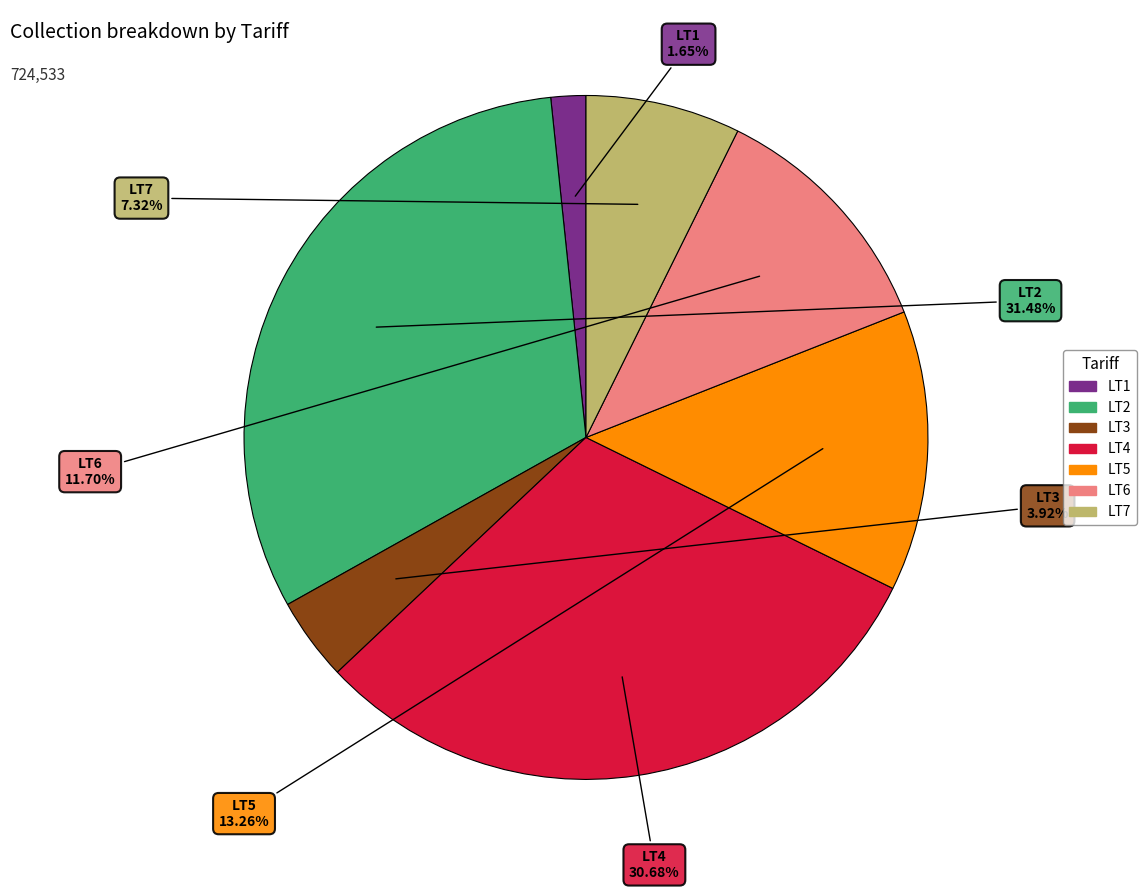

Approximately how many times larger is the value at LT4 compared to LT7?

4.2